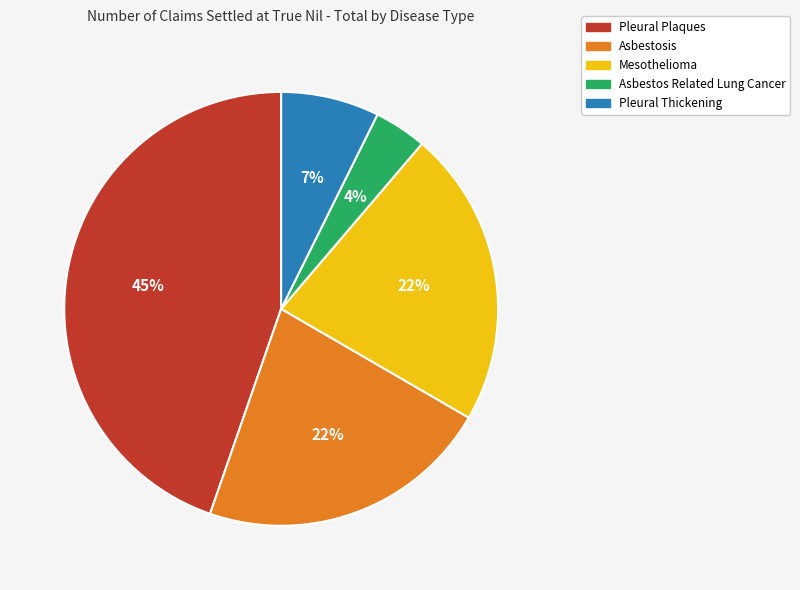

To the nearest percent, what portion does Asbestos Related Lung Cancer represent?

4%